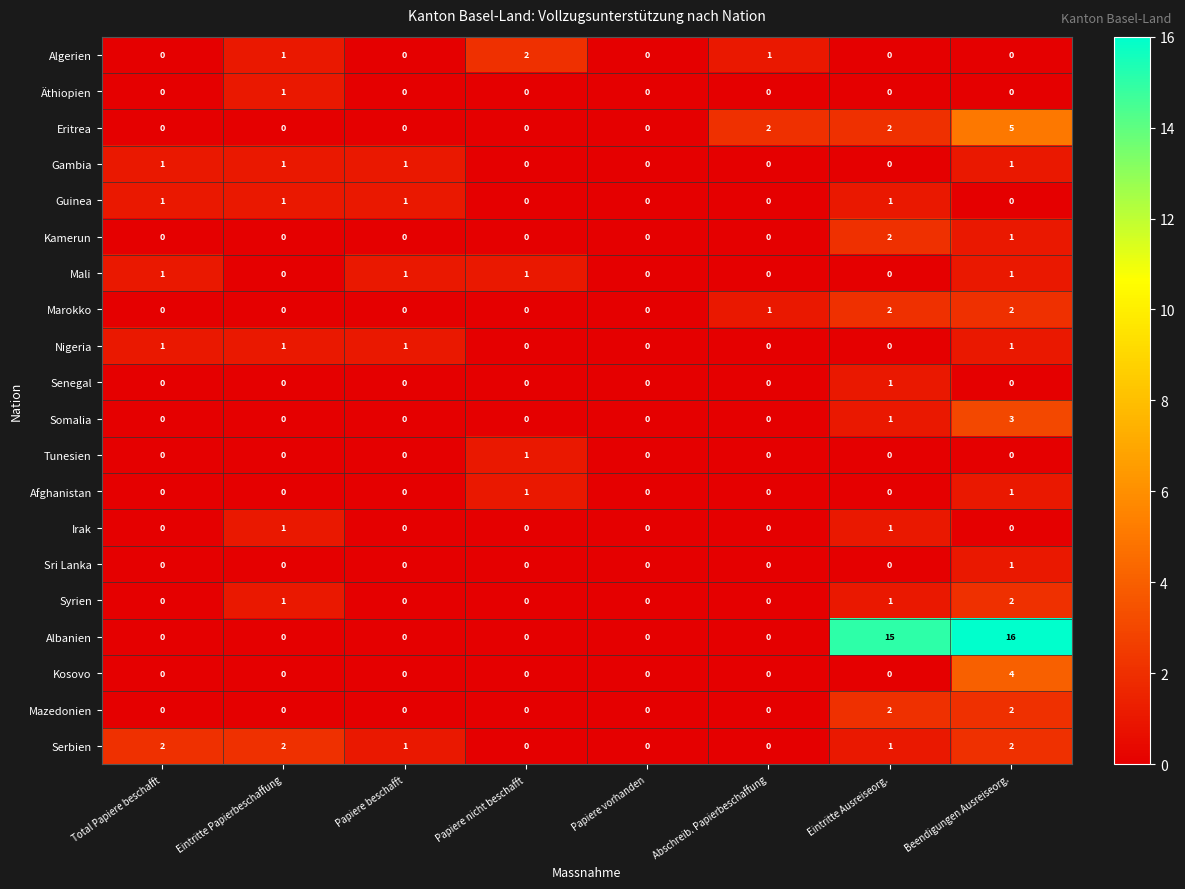

Where is Albanien nearest to the value 8?

Eintritte Ausreiseorg.